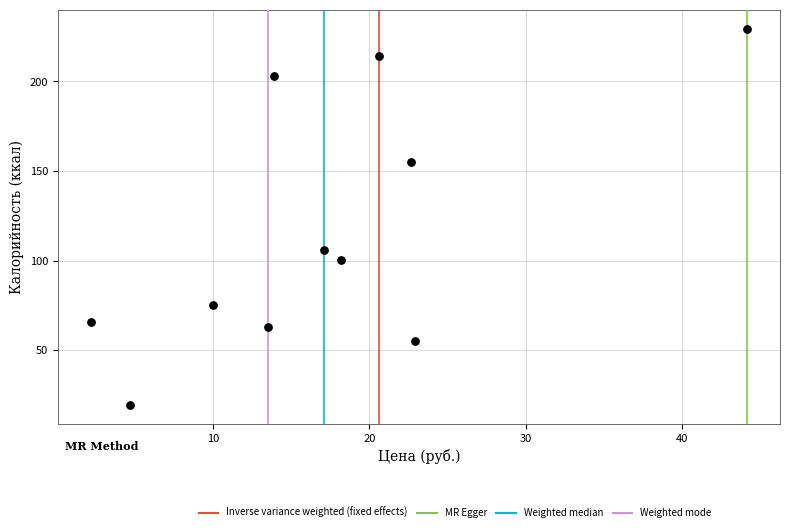

What is the range of X values (max minus min)?

42.0